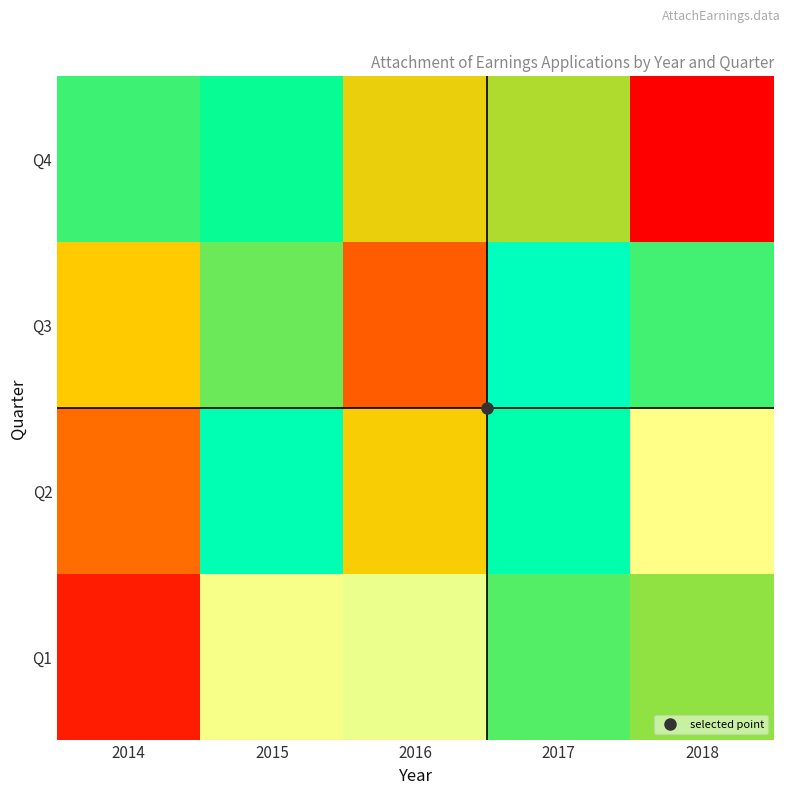

What is the minimum value shown in the chart?

13985